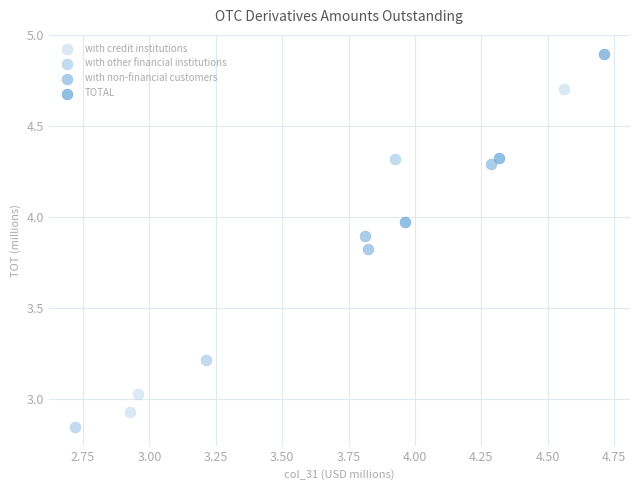

Which series contains the highest Y value?

TOTAL